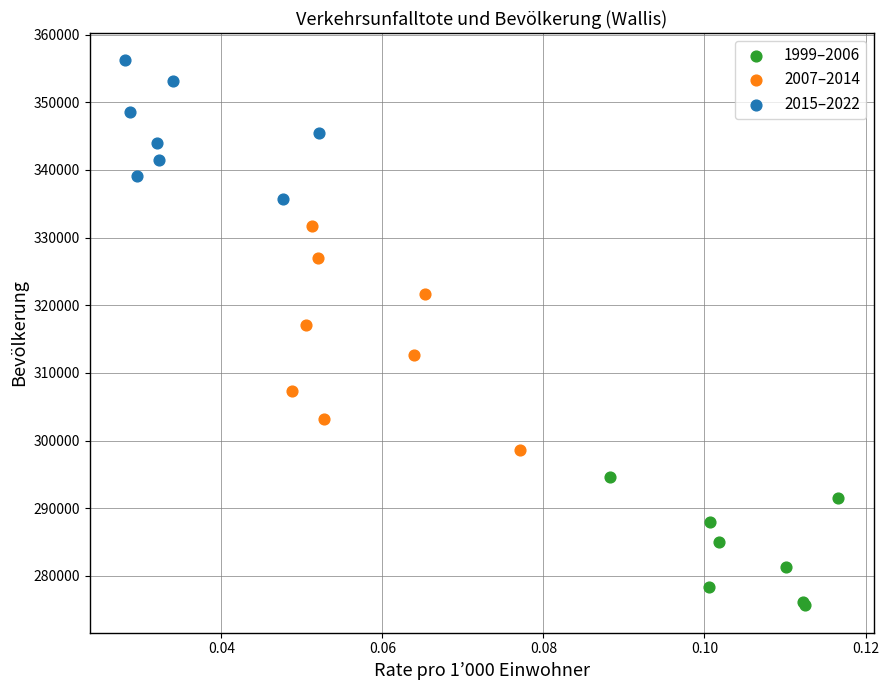

Which series has the widest spread of Y values?

2007–2014